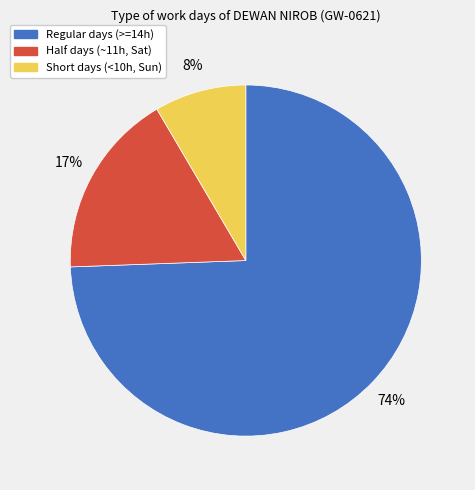

Does any single category account for the majority?

Yes